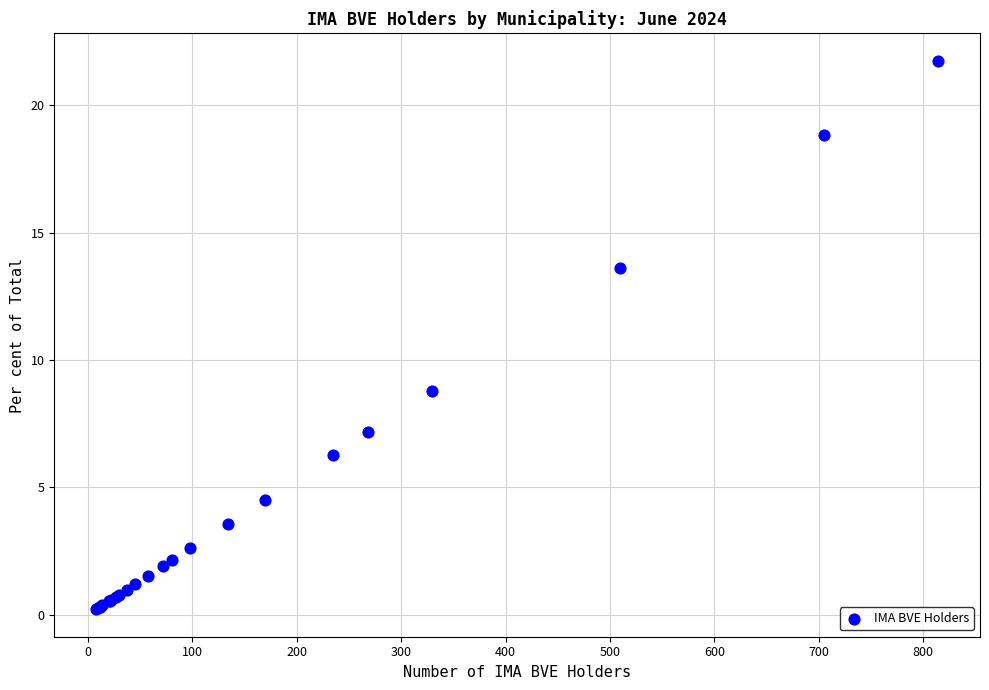

What Y value in the scatter plot is closest to 10?

8.8